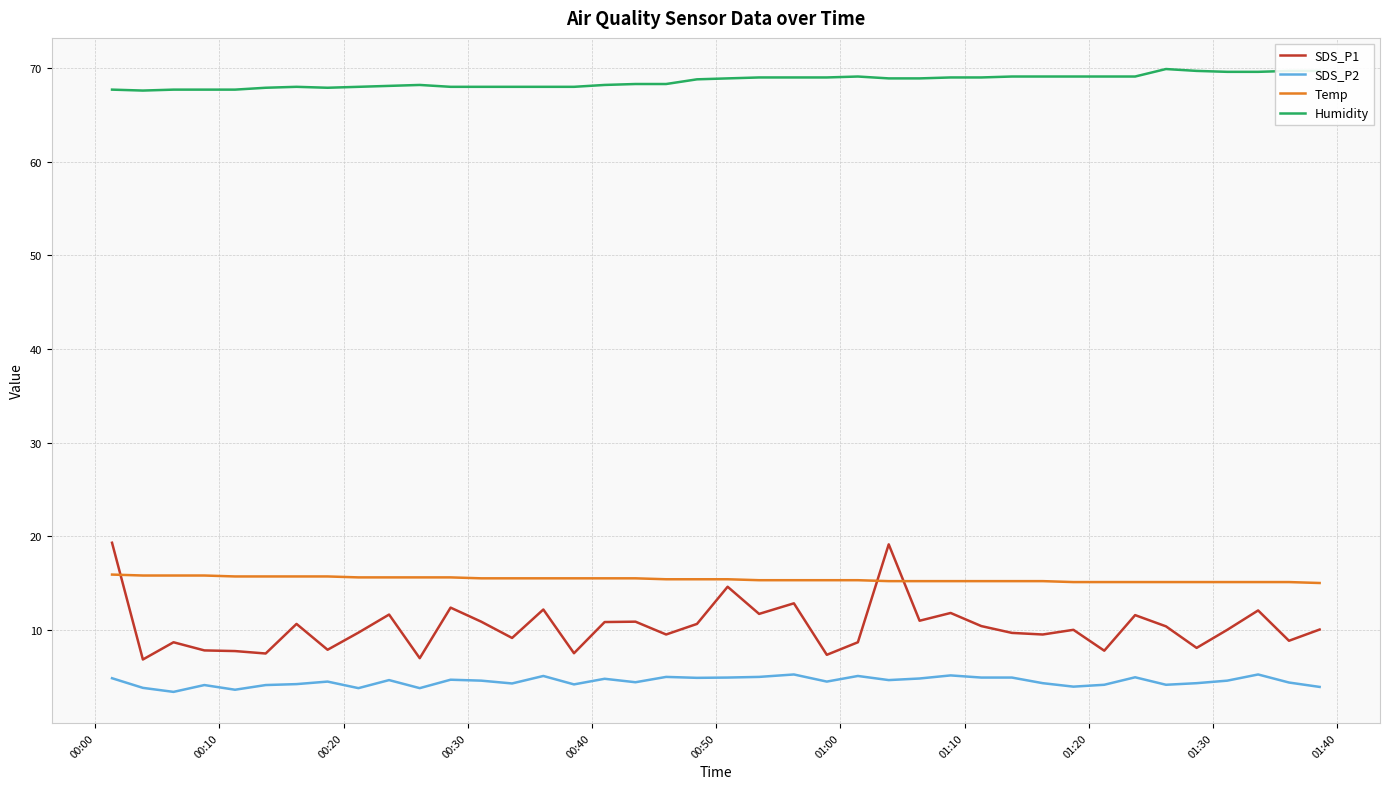

What is the sum of all Humidity values?

2744.6